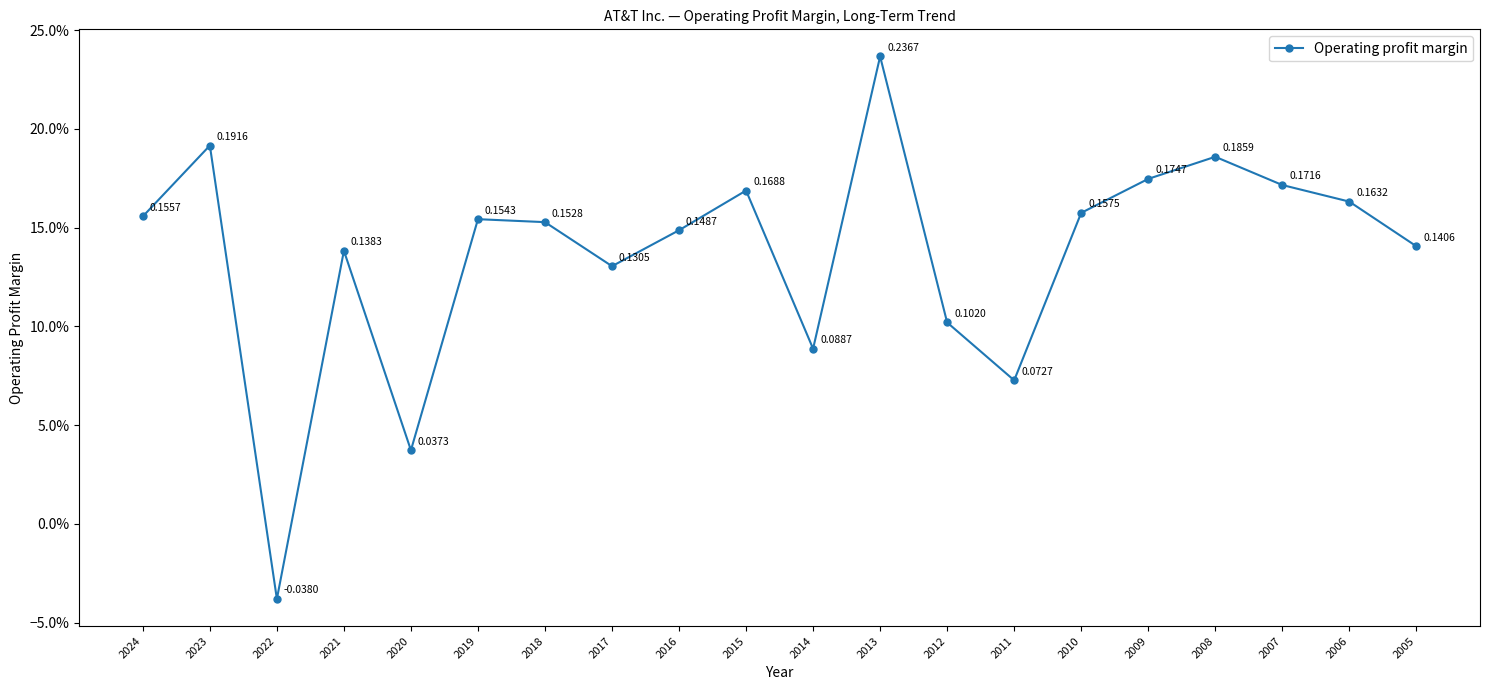

How many points are lower than both their immediate neighbors (excluding endpoints)?

5